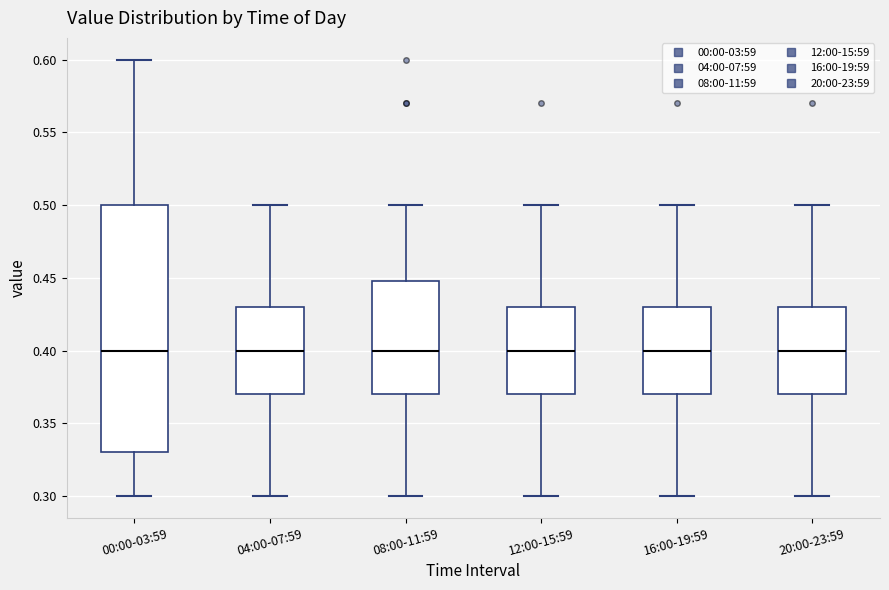

Where is the upper edge of the box for 20:00-23:59 on the y-axis? The values are not printed on the chart, so give them approximately, as read against the axis.

0.43